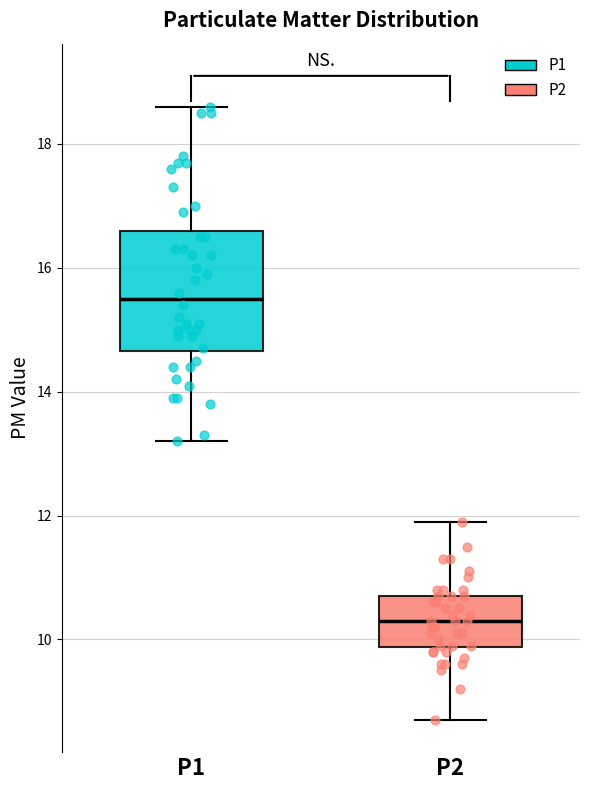

Where is the upper edge of the box for P2 on the y-axis? The values are not printed on the chart, so give them approximately, as read against the axis.

10.8